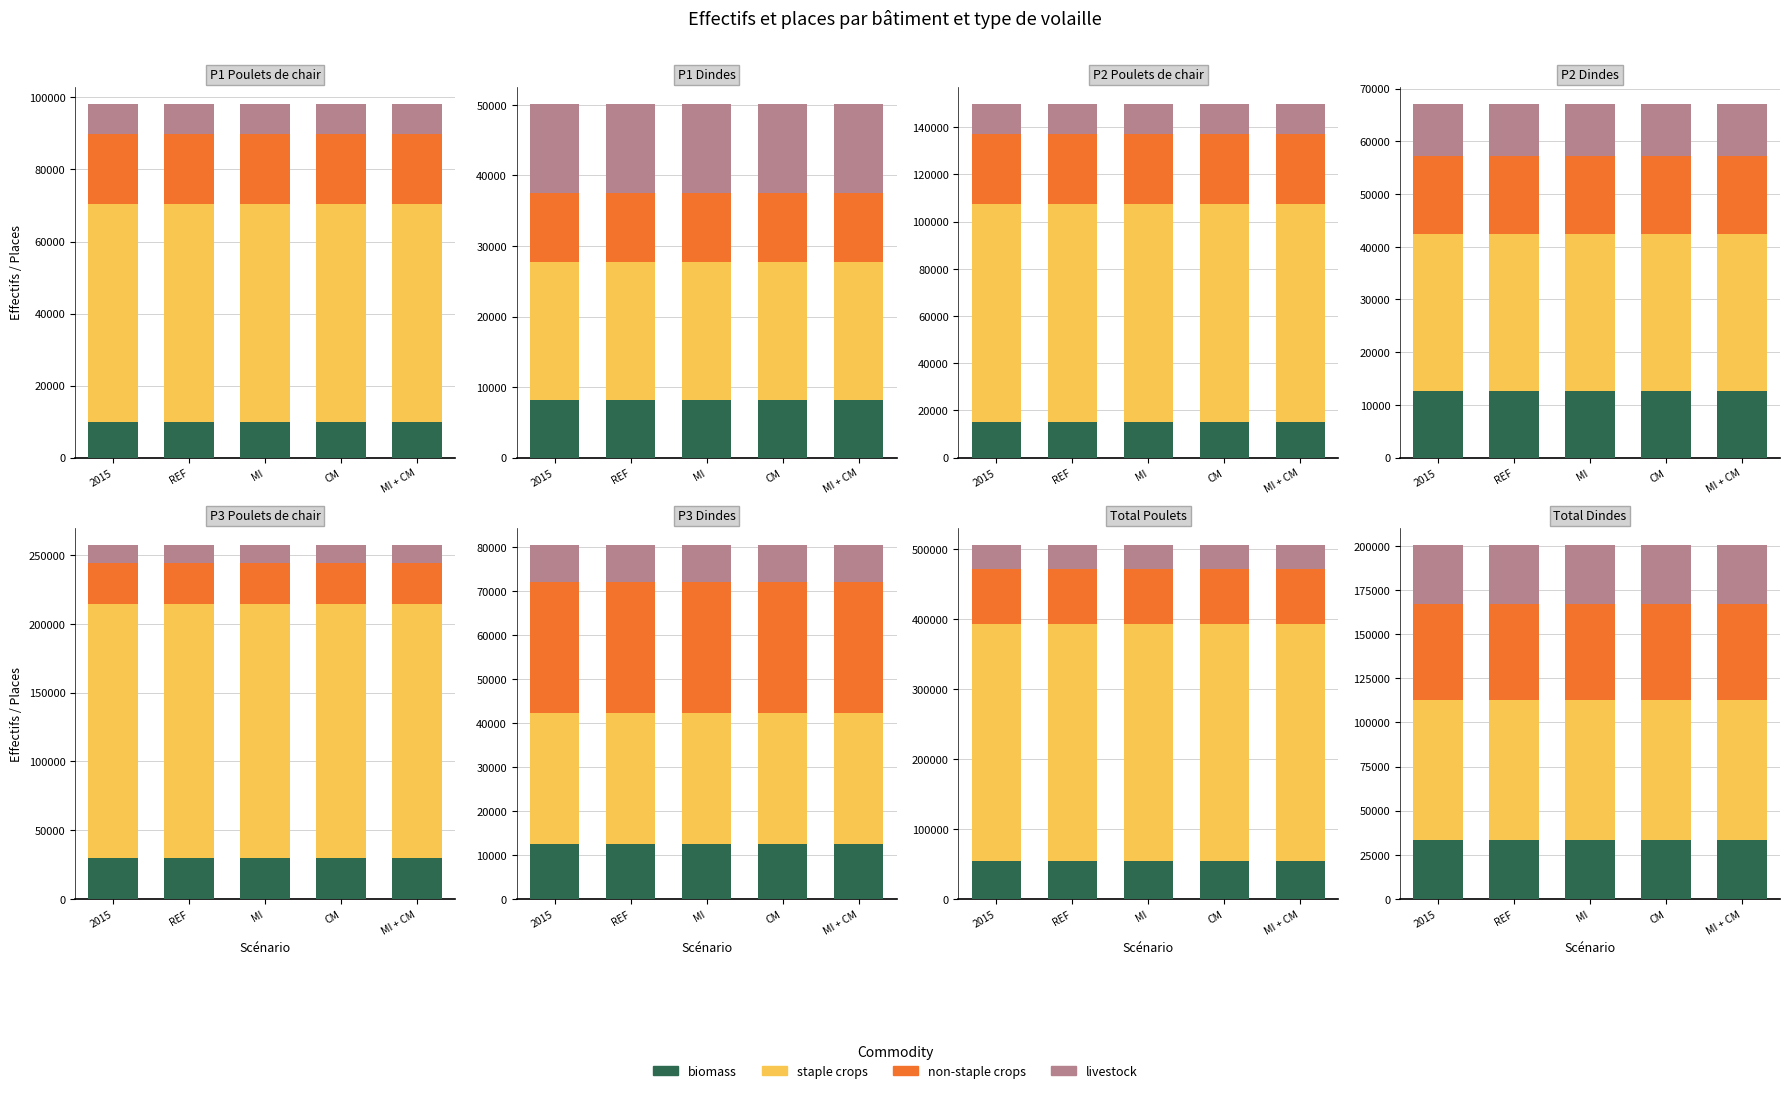

What is the label of the 3rd bar from the right?

MI